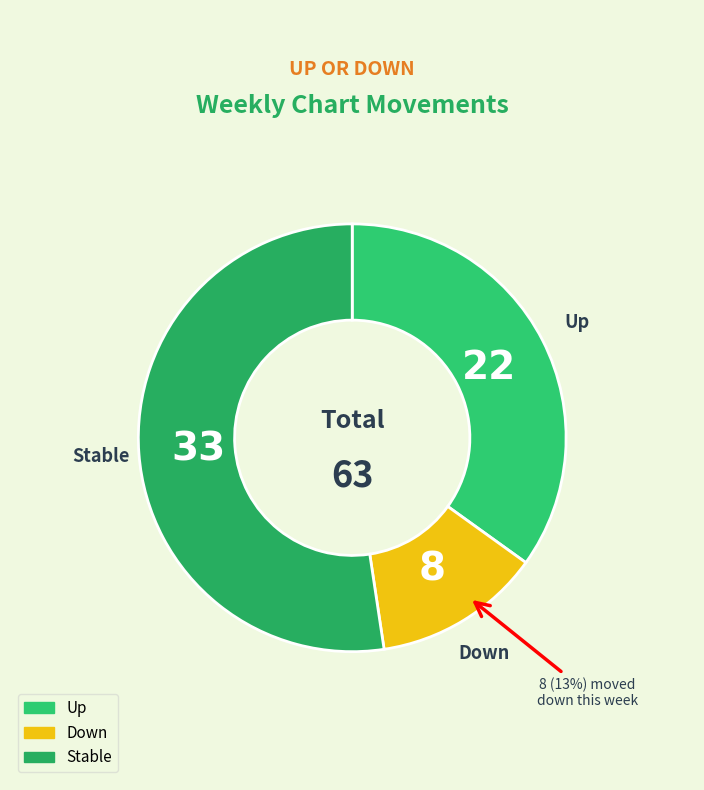

How many segments does this pie chart have?

3